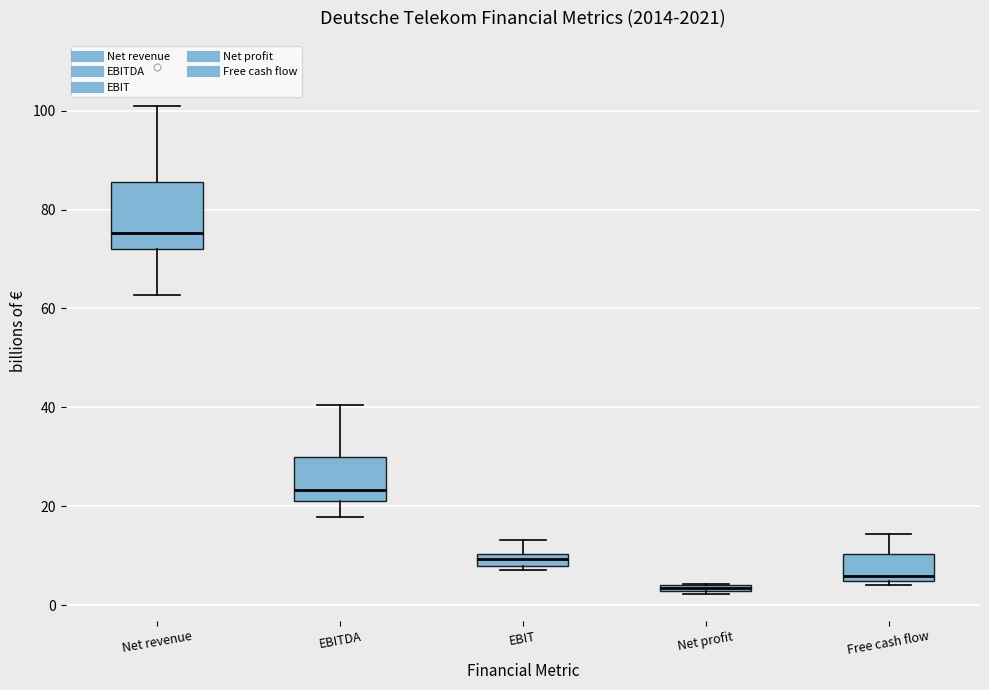

Where is the lower edge of the box for EBIT on the y-axis? The values are not printed on the chart, so give them approximately, as read against the axis.

8